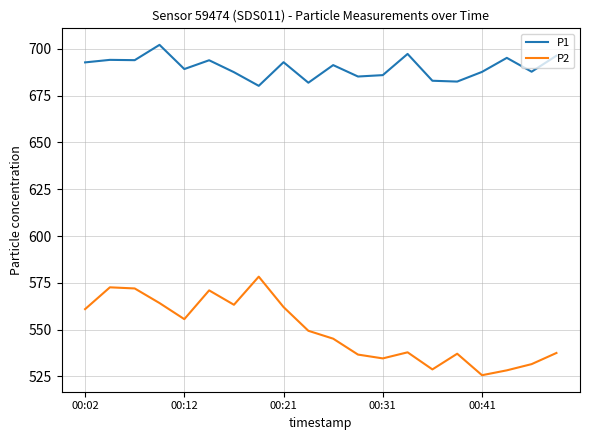

True or false: P2 and P1 intersect in this chart.

False